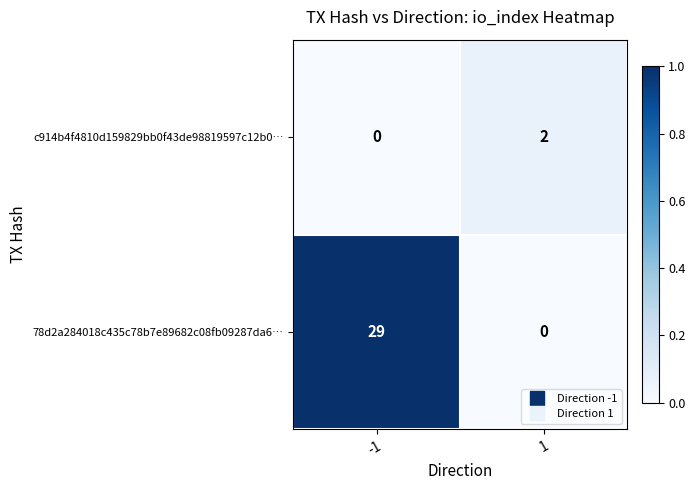

What is the difference between the highest and lowest values at -1?

29